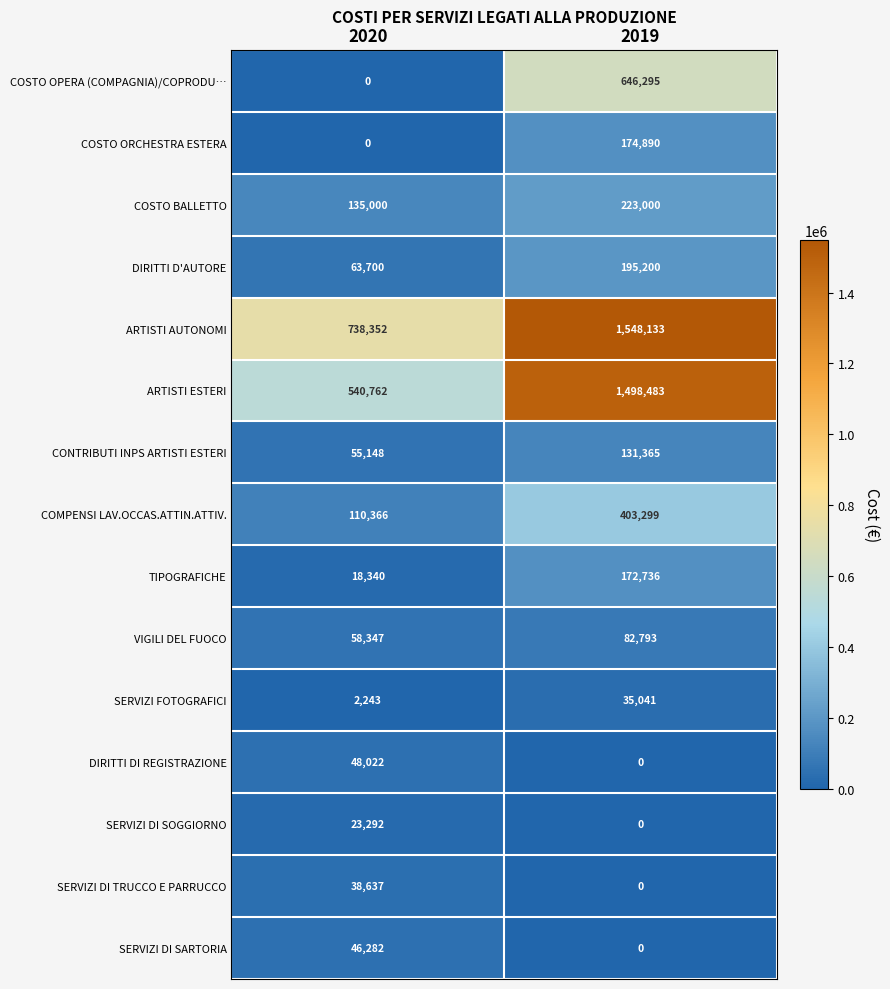

Between 2020 and 2019, which series saw the biggest shift?

ARTISTI ESTERI